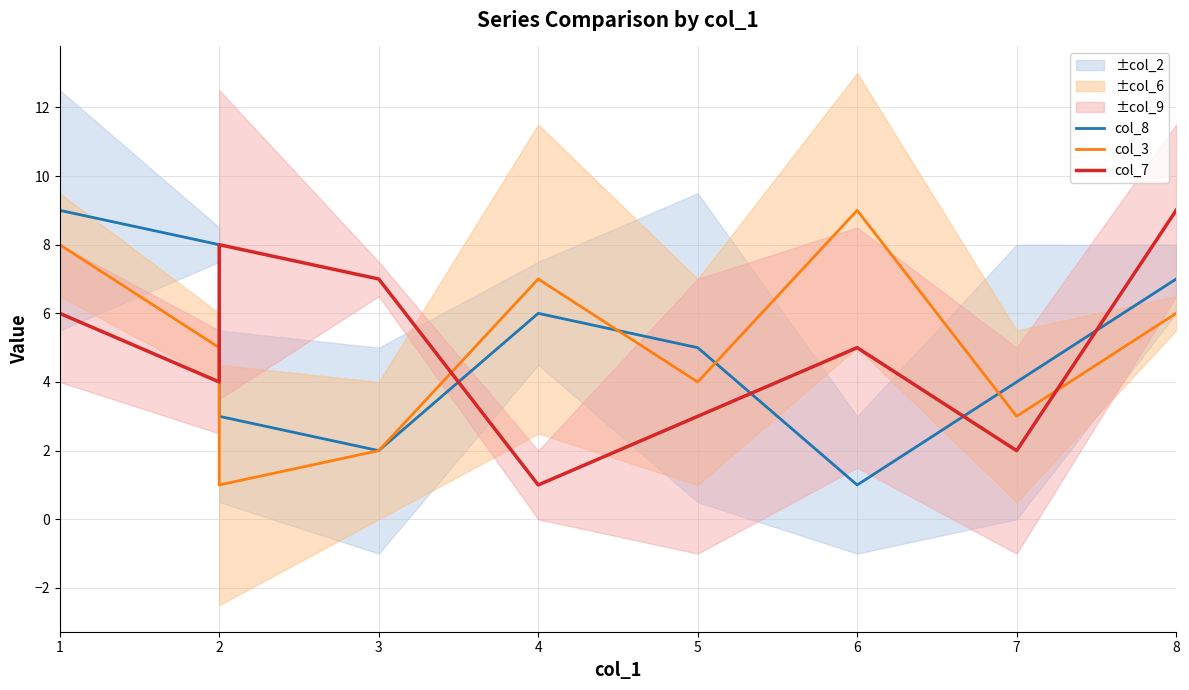

What is the average value of the col_3 series?

5